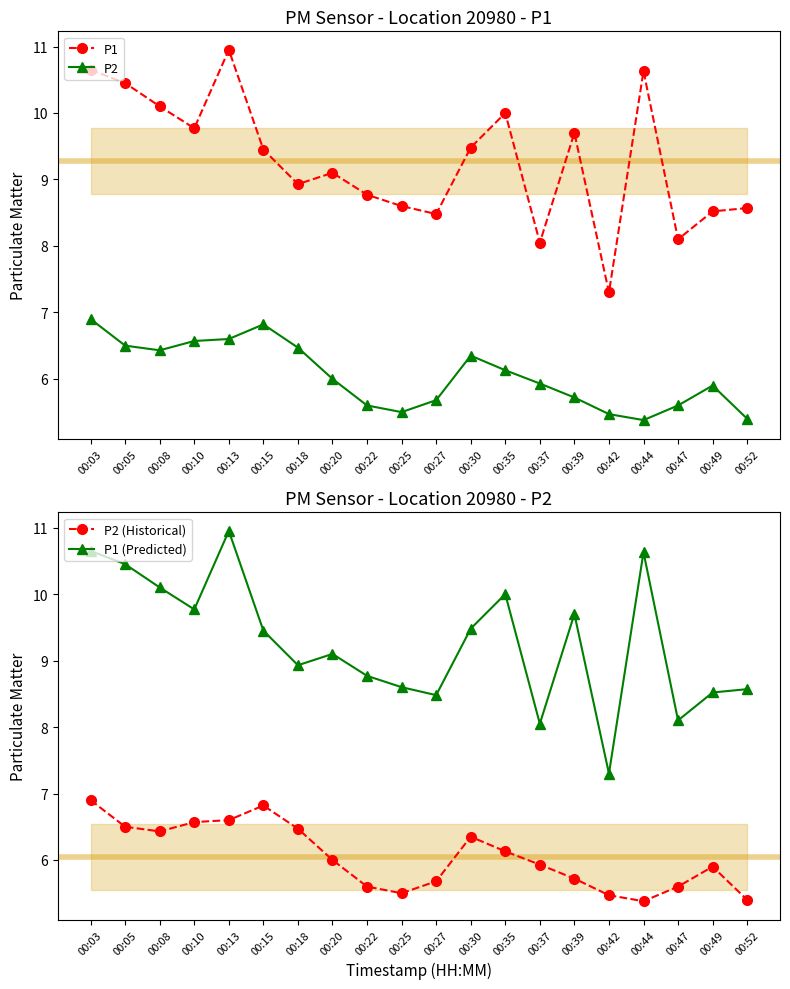

Which label corresponds to the smallest value in the chart?

00:44